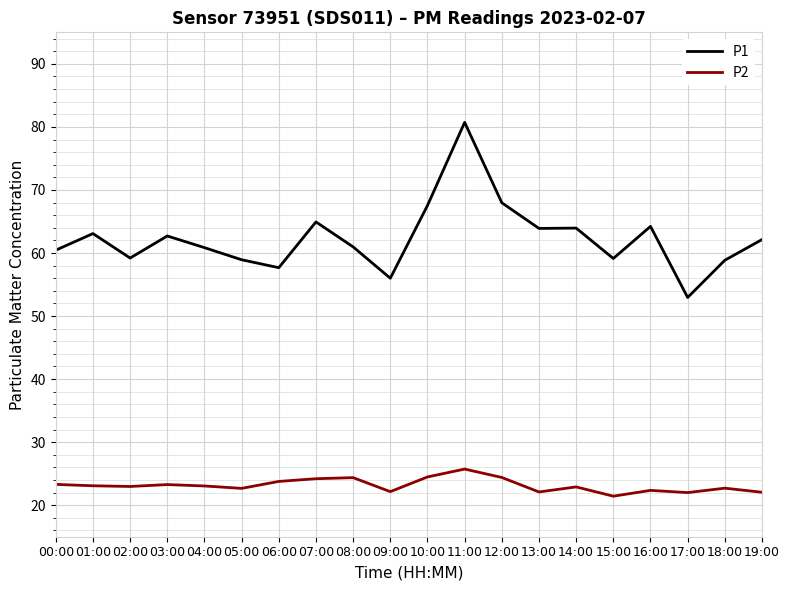

True or false: P2 has more than 1 points higher than both neighbors.

True